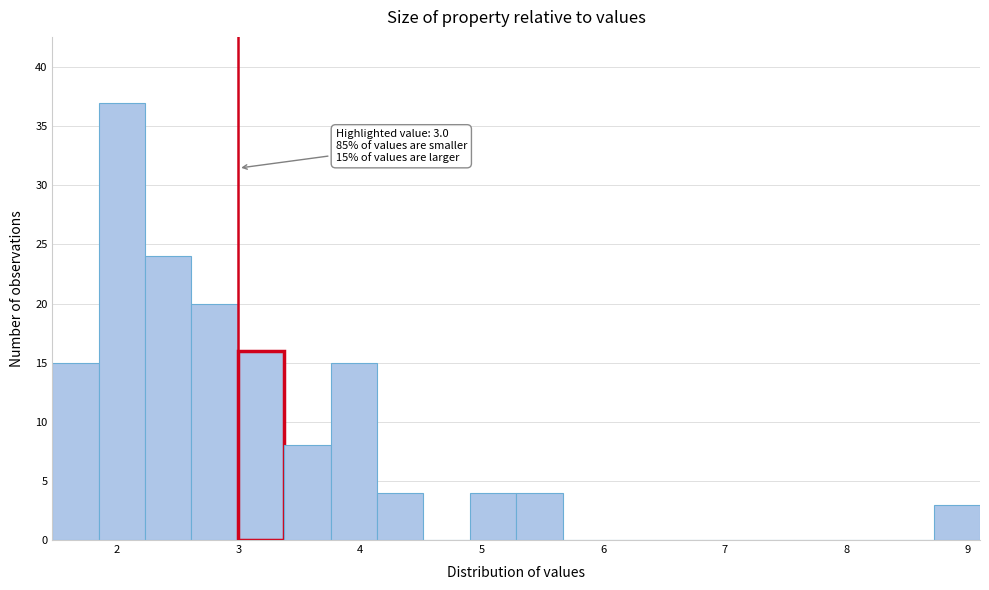

Read against the x-axis, roughly where is the centre of the tallest bar?

2.0